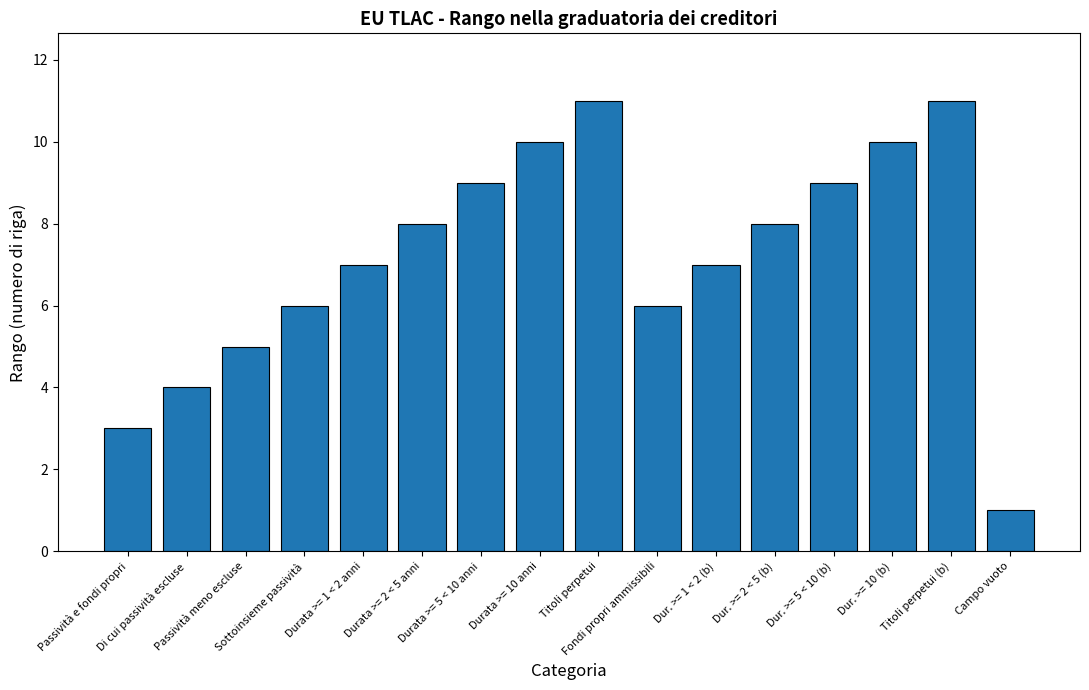

What is the sum of the values at Dur. >= 2 < 5 (b) and Durata >= 2 < 5 anni?

16